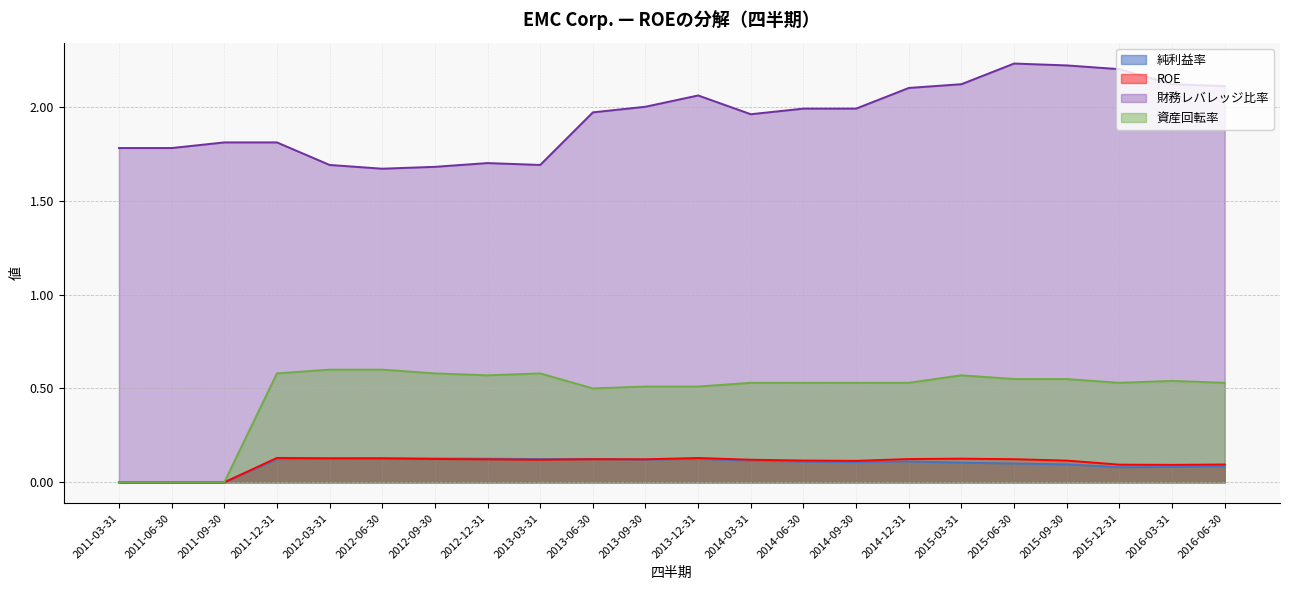

How many series are shown in this chart?

4